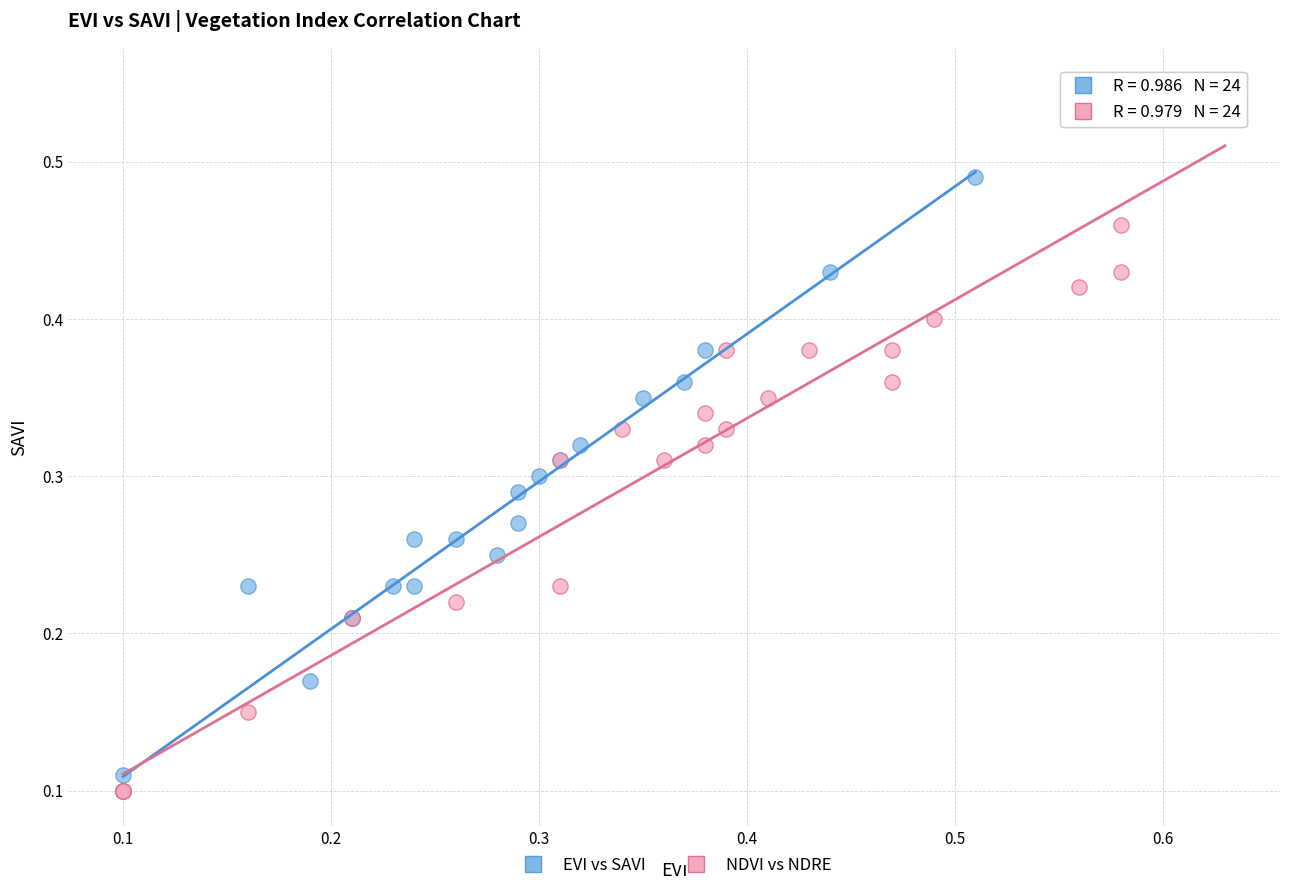

Which series has the widest spread of Y values?

NDVI vs NDRE